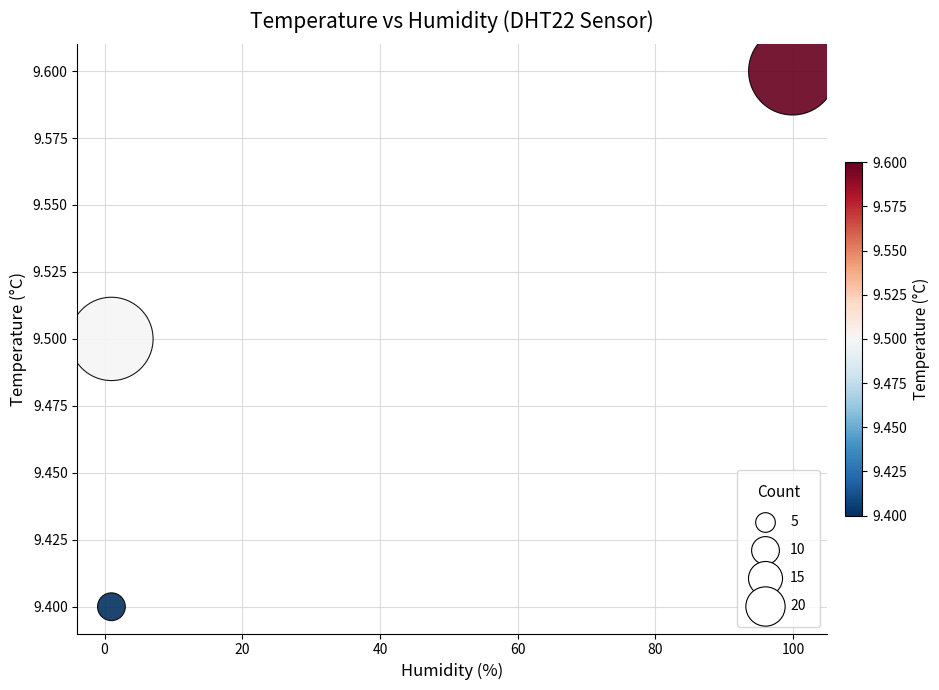

What Y value in the scatter plot is closest to 9?

9.4